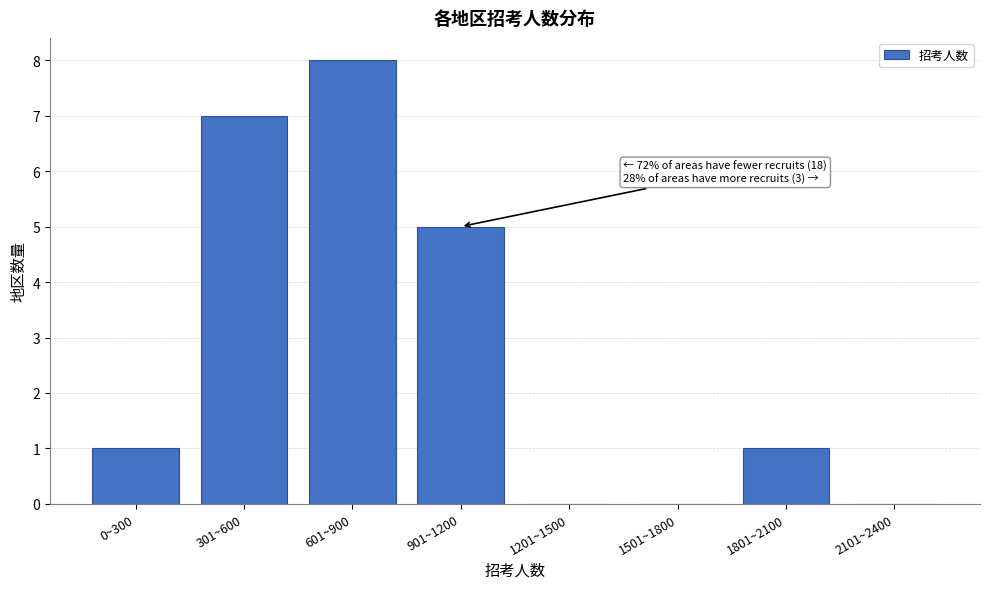

Reading right to left, what are all the values shown in this chart?

2101~2400=0	1801~2100=1	1501~1800=0	1201~1500=0	901~1200=5	601~900=8	301~600=7	0~300=1